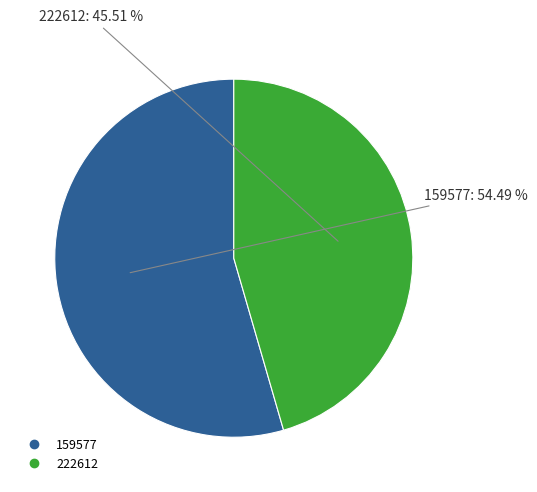

Is it true that 222612 is 36% of the pie?

False